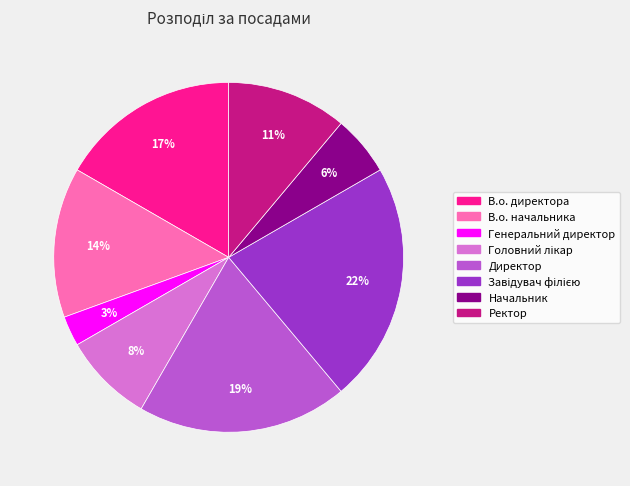

What percentage is the В.о. начальника slice, to the nearest percent?

14%